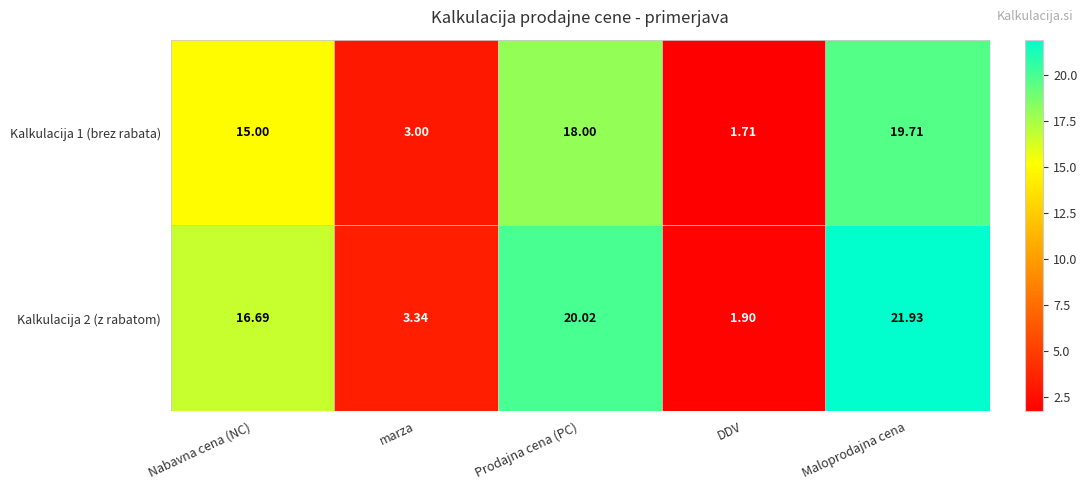

Rank the categories by Kalkulacija 2 (z rabatom) value from highest to lowest.

Maloprodajna cena, Prodajna cena (PC), Nabavna cena (NC), marza, DDV